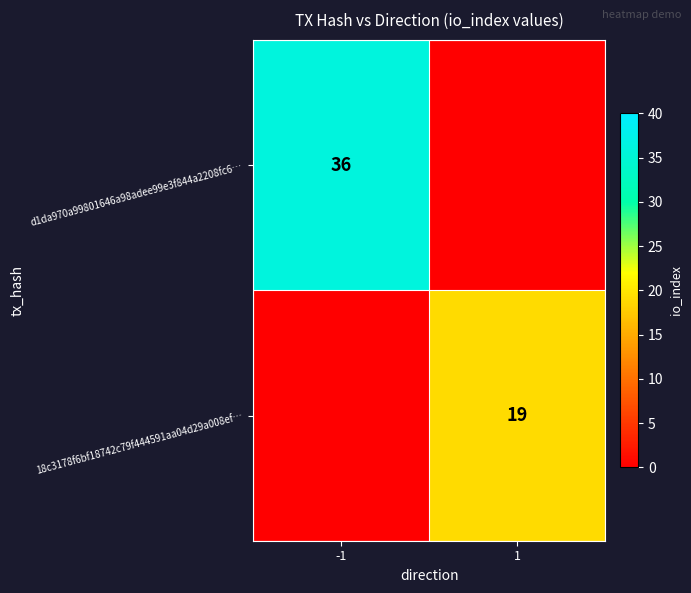

True or false: d1da970a99801646a98adee99e3f844a2208fc6… has a value of 36 at -1.

True